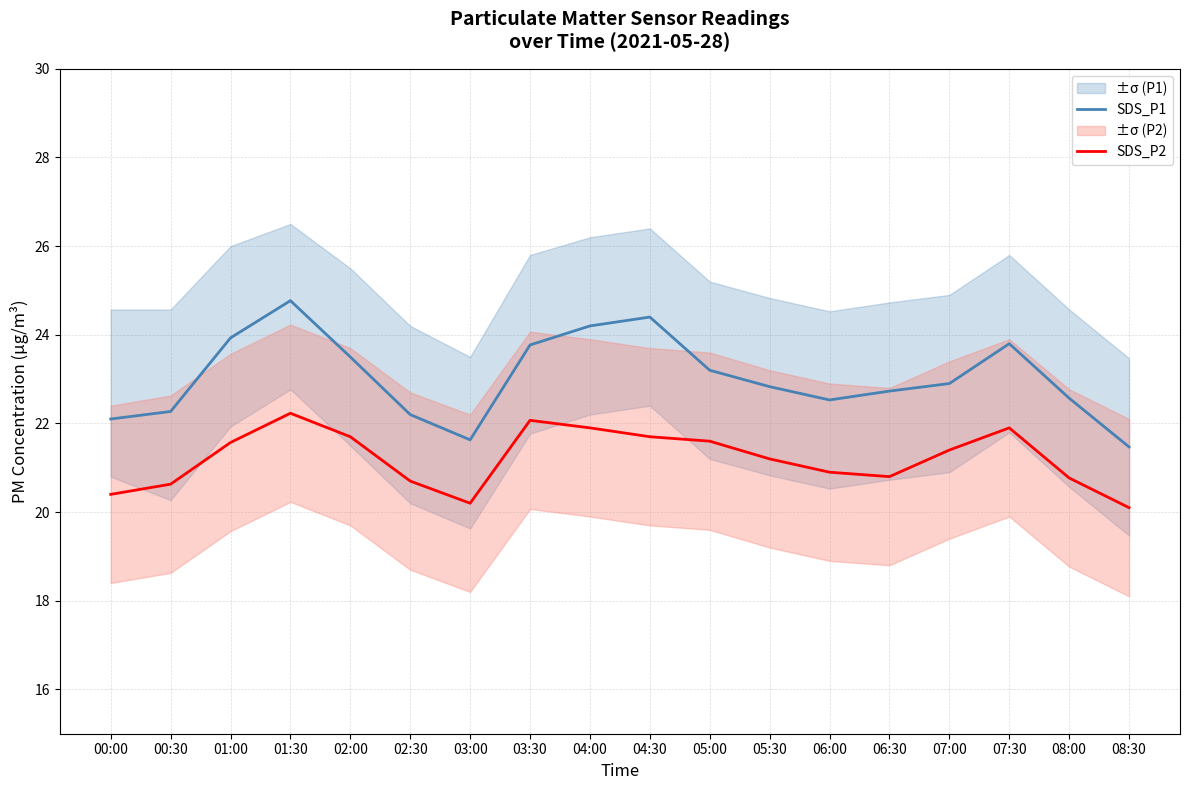

What is the difference between the highest and lowest values at 02:00?

1.8